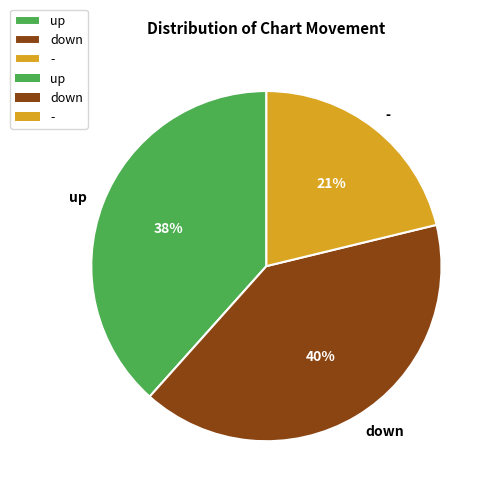

Which slice is the largest?

down